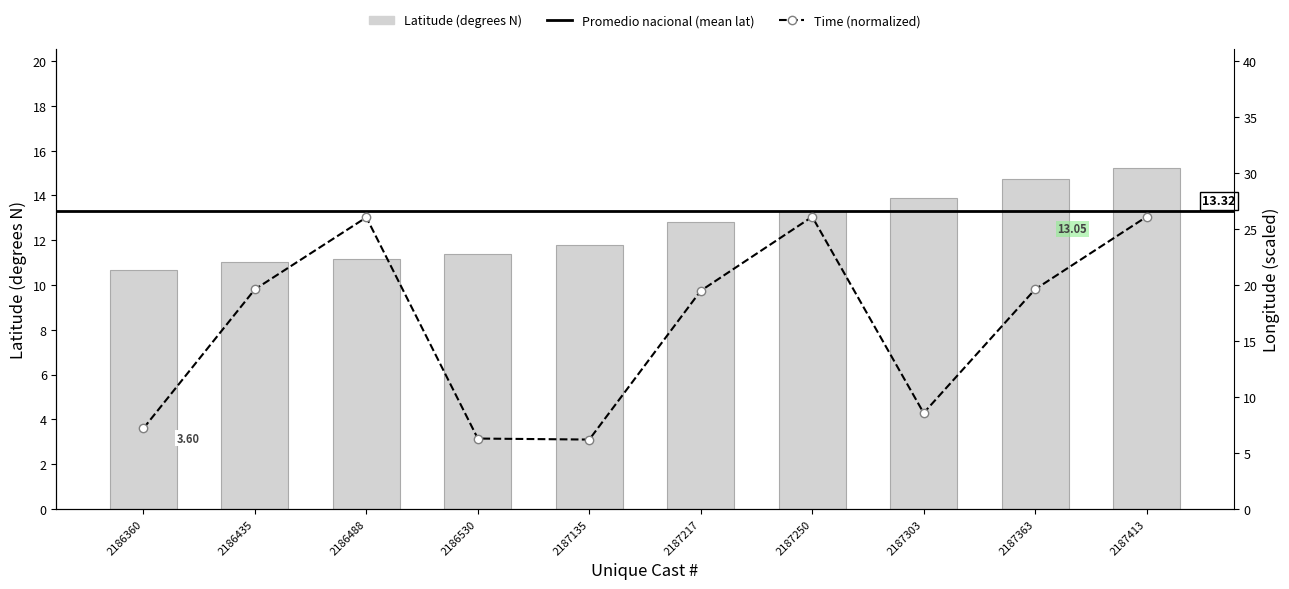

Where is Latitude nearest to the value 12?

2187135